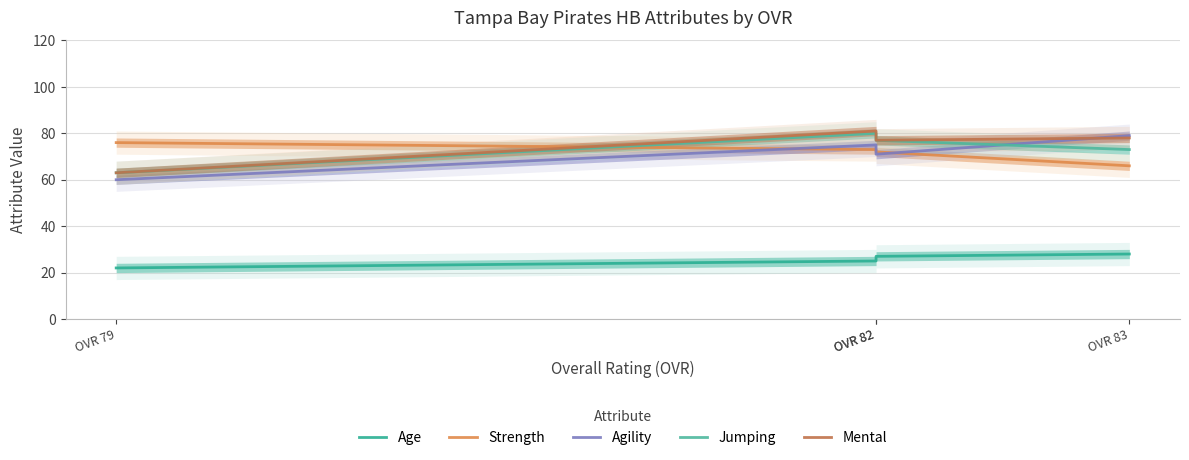

Which series changed the most between OVR 79 and OVR 82?

Mental